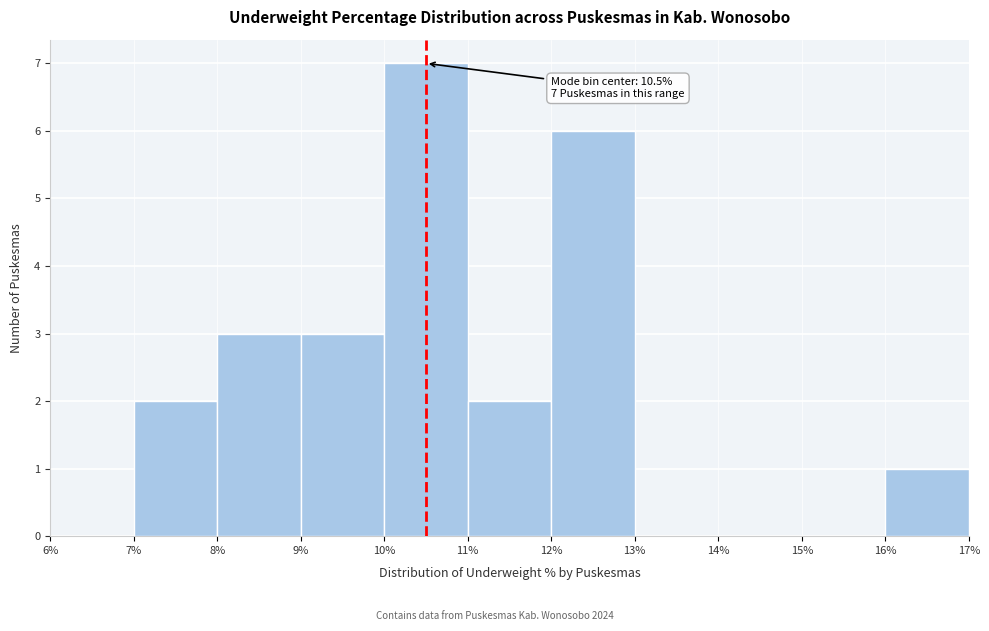

Over which range of the x-axis is the bar tallest?

10% to 11%